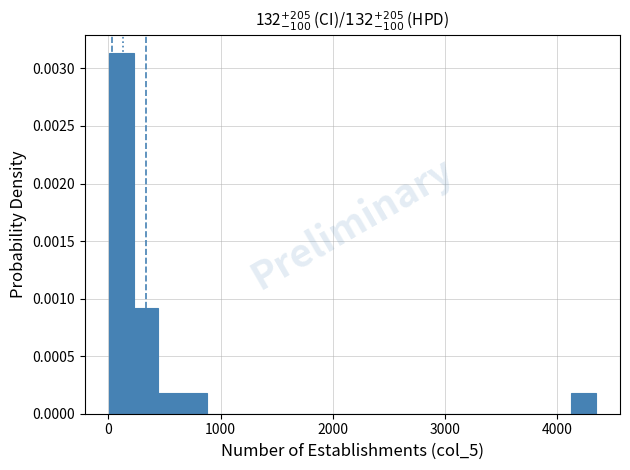

Around what value on the x-axis is the tallest bar? Give the approximate position of its centre, as read against the axis.

100